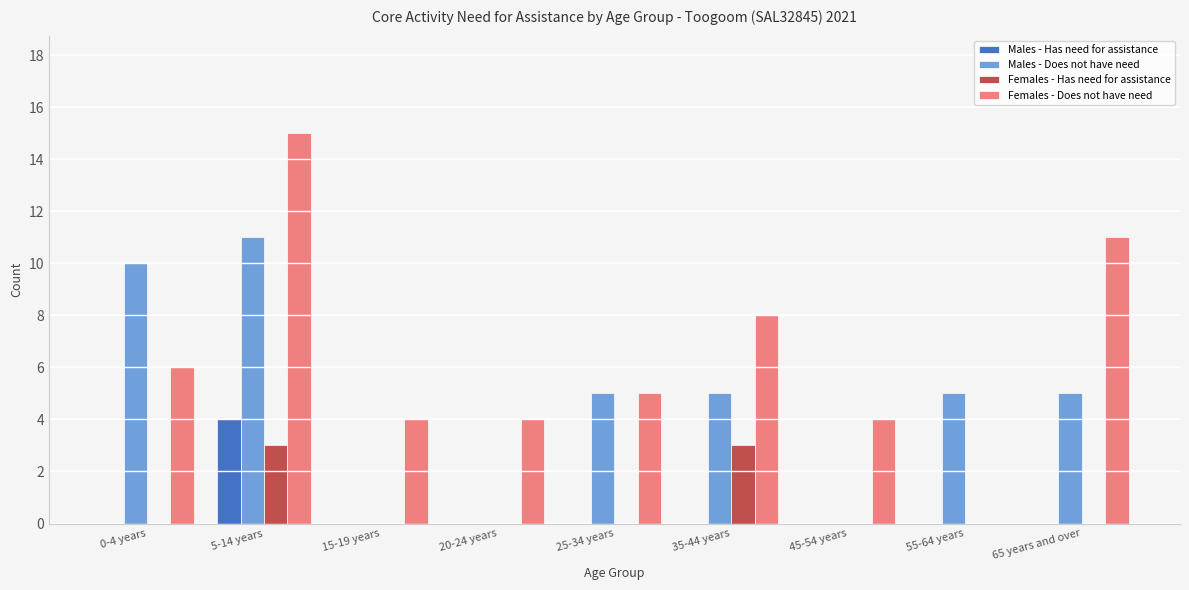

What is the maximum value shown in the chart?

15